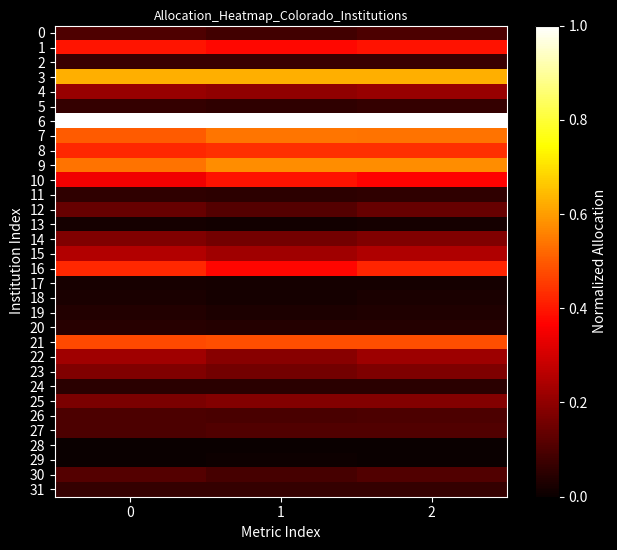

Reading right to left, transcribe all the data shown in this chart.

0: 2=0.1	1=0.1	0=0.1
1: 2=0.4	1=0.4	0=0.4
2: 2=0.1	1=0.1	0=0.1
3: 2=0.6	1=0.6	0=0.6
4: 2=0.2	1=0.2	0=0.2
5: 2=0.1	1=0.1	0=0.1
6: 2=1.0	1=1.0	0=1.0
7: 2=0.5	1=0.5	0=0.5
8: 2=0.4	1=0.4	0=0.4
9: 2=0.6	1=0.6	0=0.5
10: 2=0.4	1=0.4	0=0.3
11: 2=0.1	1=0.1	0=0.1
12: 2=0.1	1=0.1	0=0.1
13: 2=0.0	1=0.0	0=0.0
14: 2=0.2	1=0.2	0=0.2
15: 2=0.2	1=0.2	0=0.3
16: 2=0.4	1=0.4	0=0.4
17: 2=0.0	1=0.0	0=0.0
18: 2=0.0	1=0.0	0=0.0
19: 2=0.0	1=0.0	0=0.0
20: 2=0.0	1=0.0	0=0.0
21: 2=0.5	1=0.5	0=0.5
22: 2=0.2	1=0.2	0=0.2
23: 2=0.2	1=0.2	0=0.2
24: 2=0.0	1=0.0	0=0.1
25: 2=0.2	1=0.2	0=0.2
26: 2=0.1	1=0.1	0=0.1
27: 2=0.1	1=0.1	0=0.1
28: 2=0.0	1=0.0	0=0.0
29: 2=0.0	1=0.0	0=0.0
30: 2=0.1	1=0.1	0=0.1
31: 2=0.1	1=0.1	0=0.1